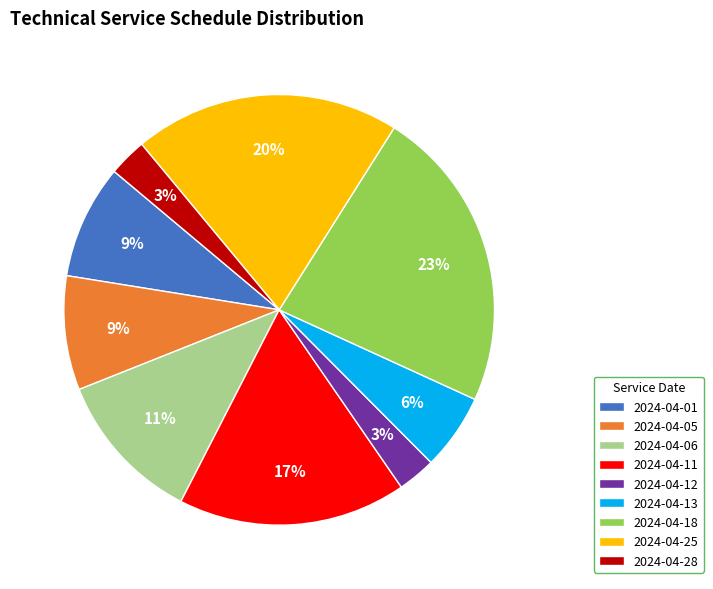

Combined, do 2024-04-12 and 2024-04-11 account for over 50%?

No